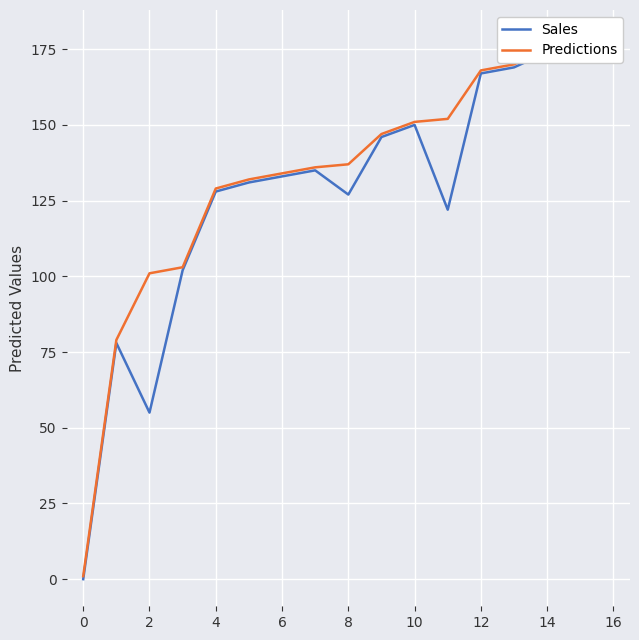

Rank the series at 8 from highest to lowest value.

Predictions, Sales